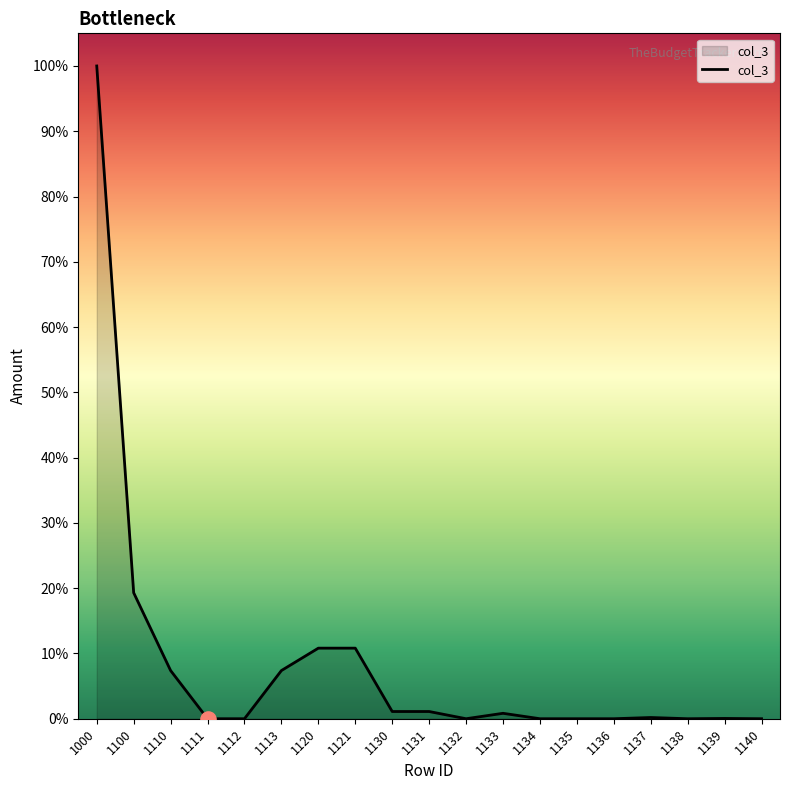

Between 1134 and 1121, which is larger?

1121